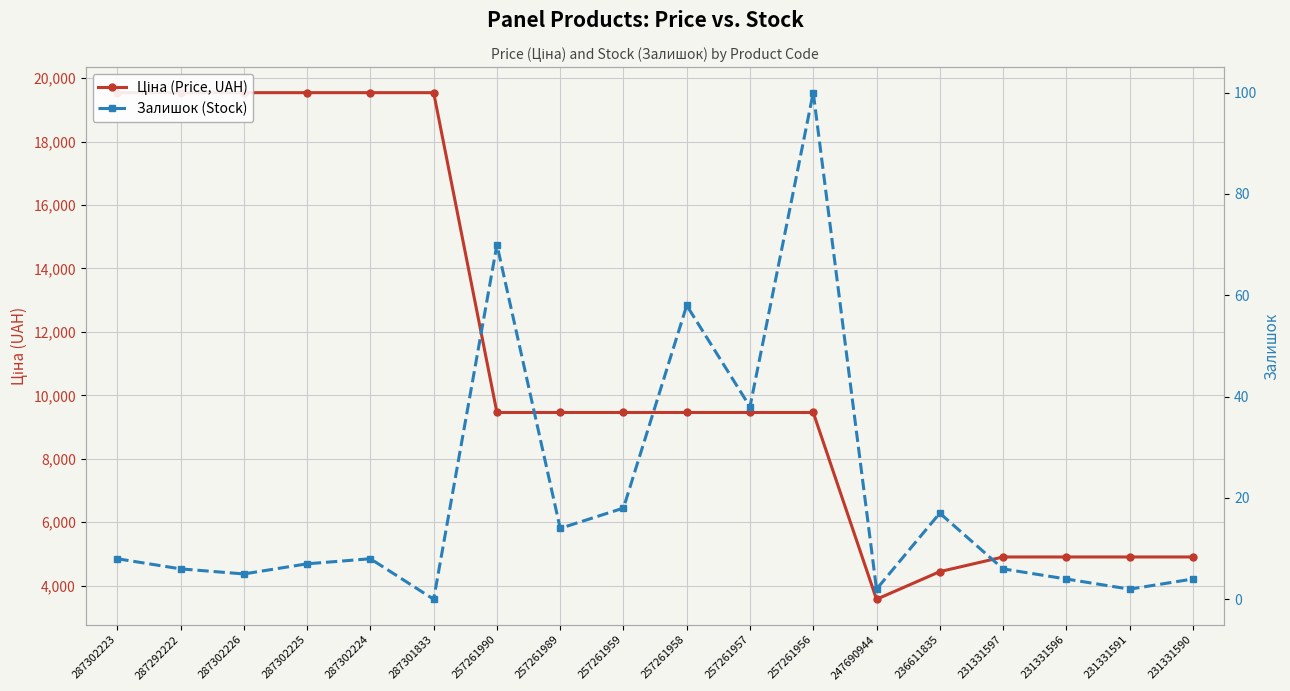

What is the difference between the maximum and minimum values in the Ціна (Price, UAH) series?

15973.1